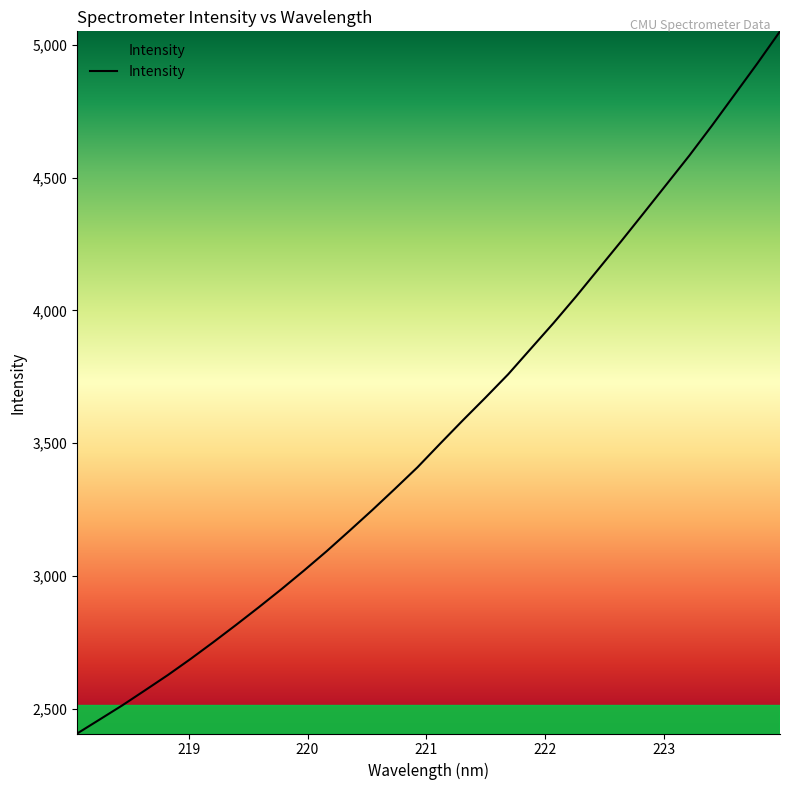

What is the difference between the second highest and minimum values?

2524.1